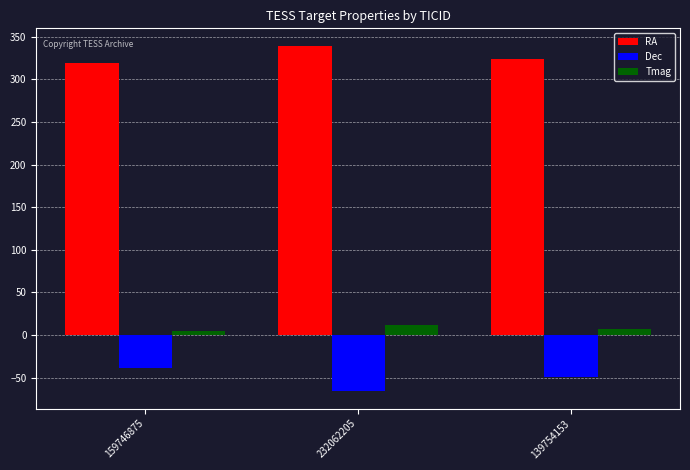

How many bars are there in total?

9